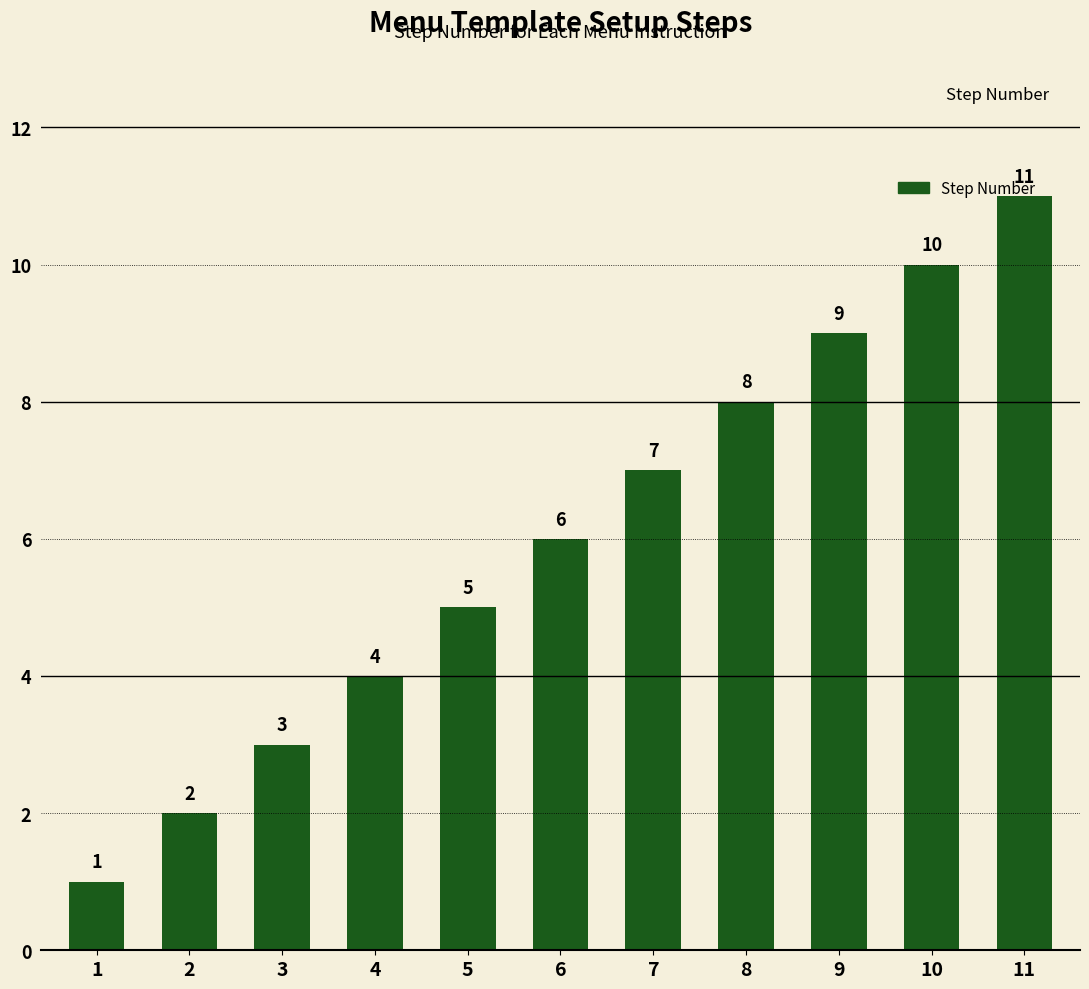

What is the difference between the values at 1 and 7?

6